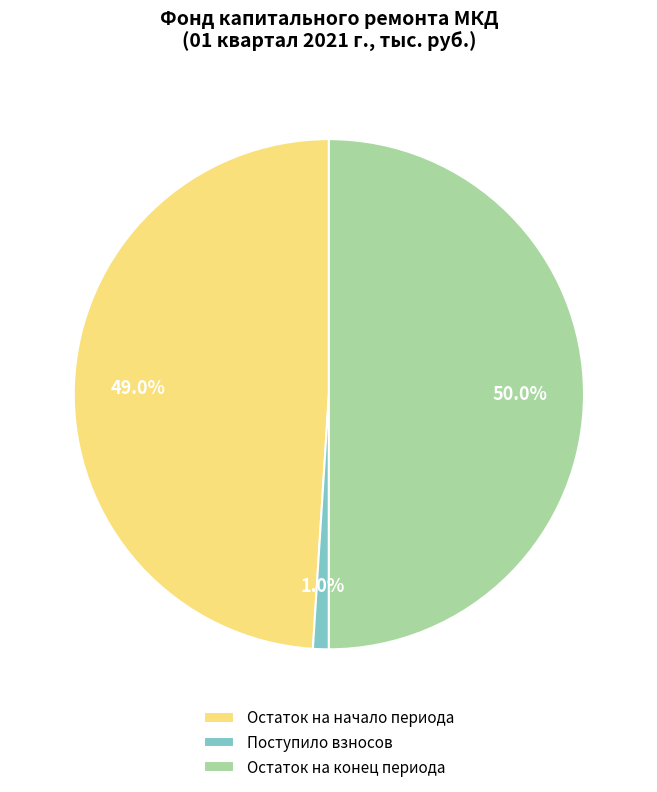

To the nearest percent, what is the average slice percentage?

33%